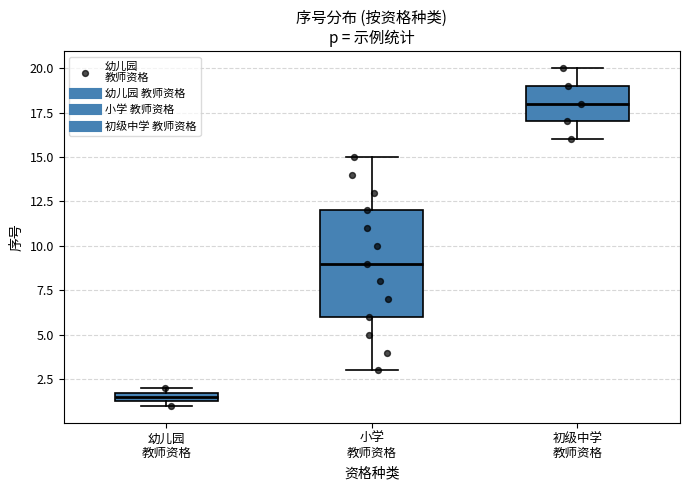

Where is the upper edge of the box for 初级中学 教师资格 on the y-axis? The values are not printed on the chart, so give them approximately, as read against the axis.

19.0